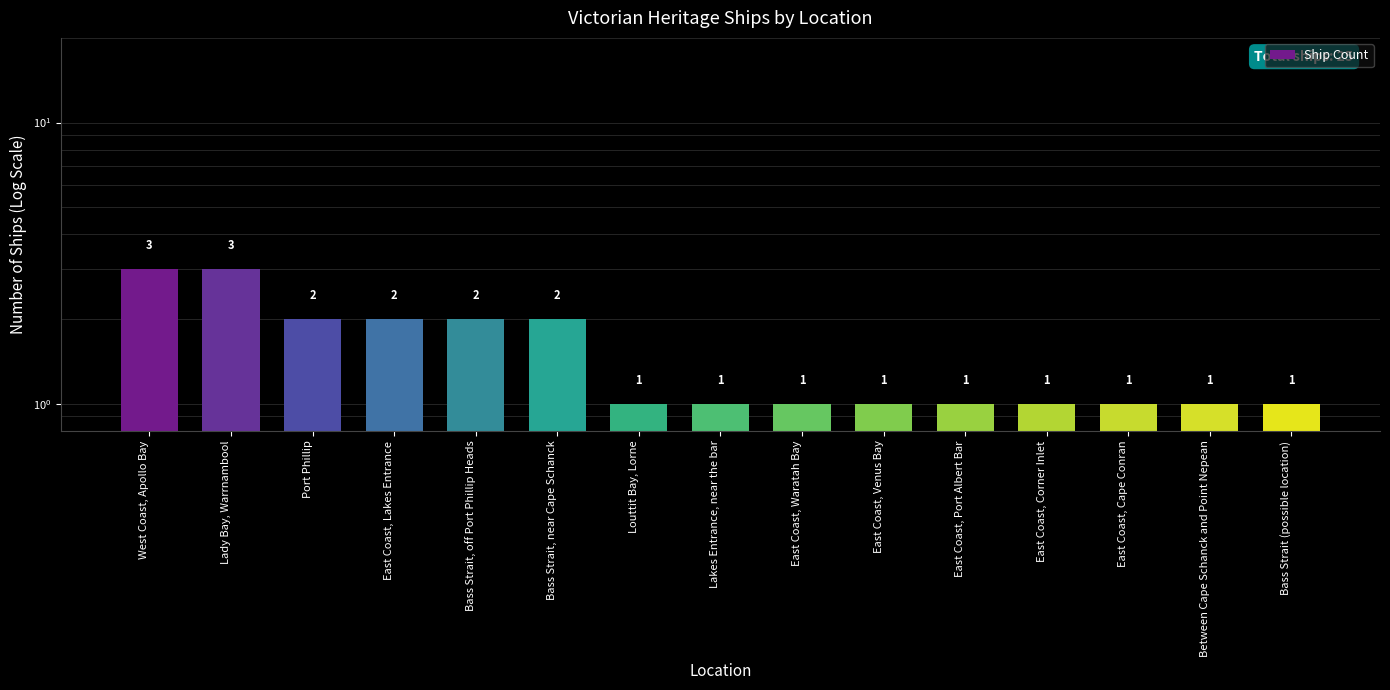

List the labels in order of value, largest first.

West Coast, Apollo Bay, Lady Bay, Warrnambool, Port Phillip, East Coast, Lakes Entrance, Bass Strait, off Port Phillip Heads, Bass Strait, near Cape Schanck, Louttit Bay, Lorne, Lakes Entrance, near the bar, East Coast, Waratah Bay, East Coast, Venus Bay, East Coast, Port Albert Bar, East Coast, Corner Inlet, East Coast, Cape Conran, Between Cape Schanck and Point Nepean, Bass Strait (possible location)